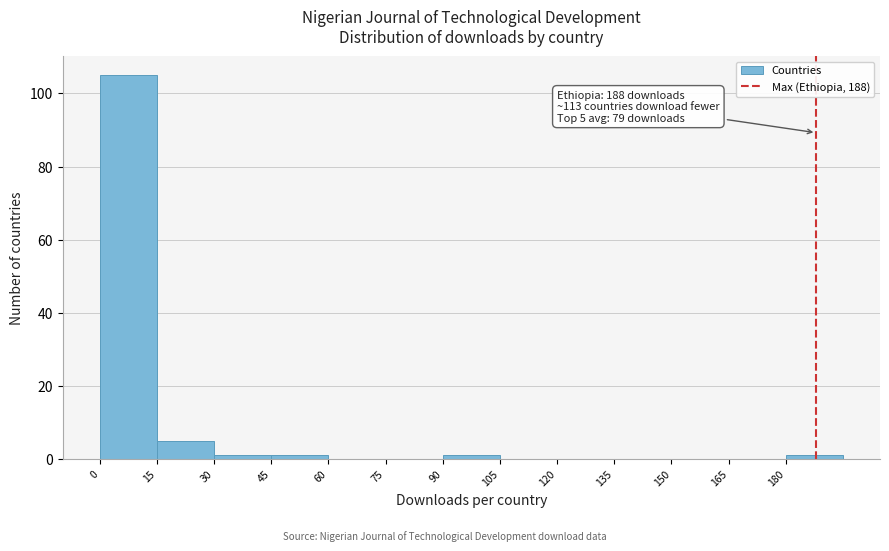

Which range on the x-axis has the tallest bar?

0 to 15